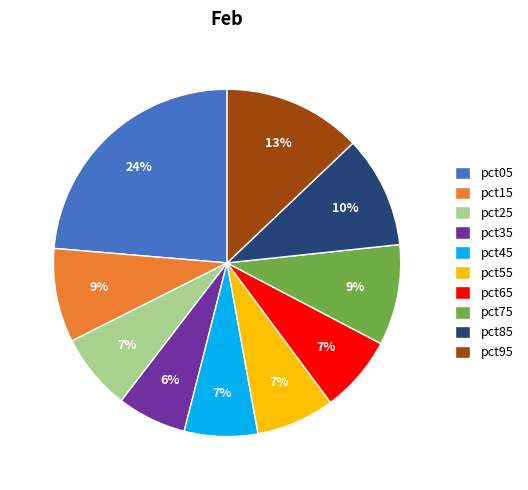

Is the sum of pct15 and pct25 greater than half?

No